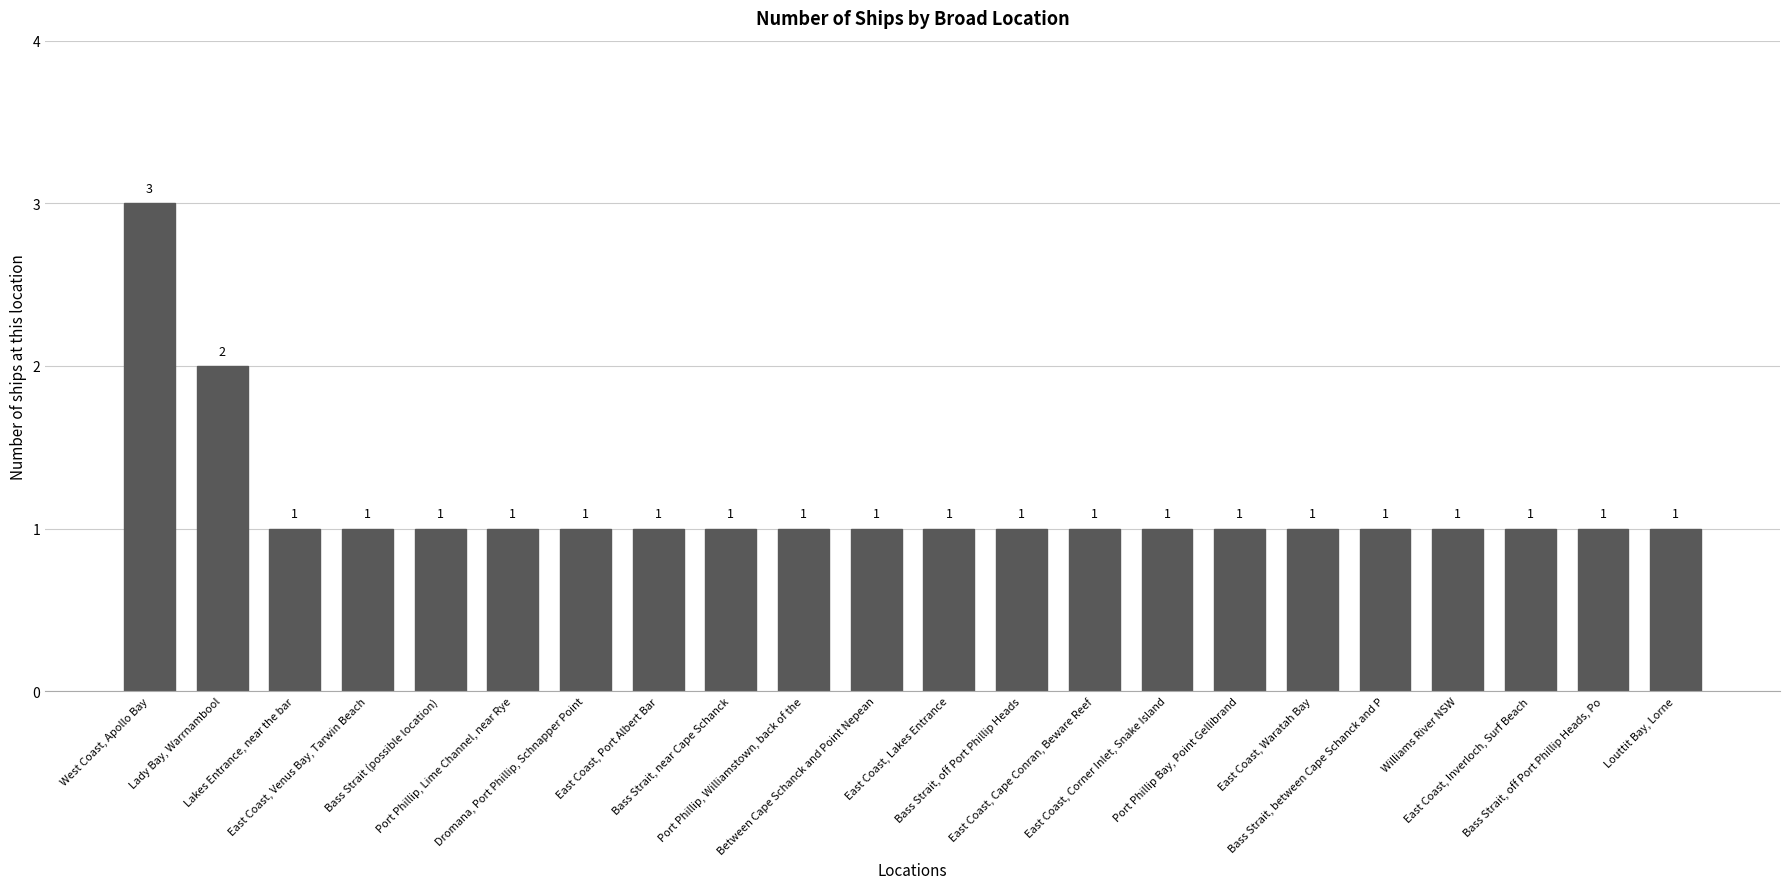

At which label is the value closest to 2?

Lady Bay, Warrnambool